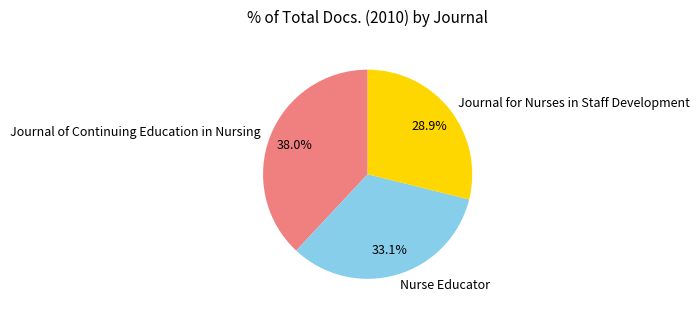

Is there any slice that represents more than half of the pie?

No